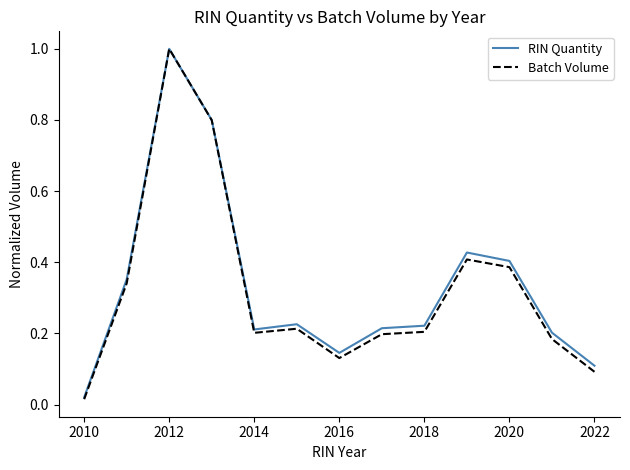

What is the highest value of the Batch Volume series?

1.0